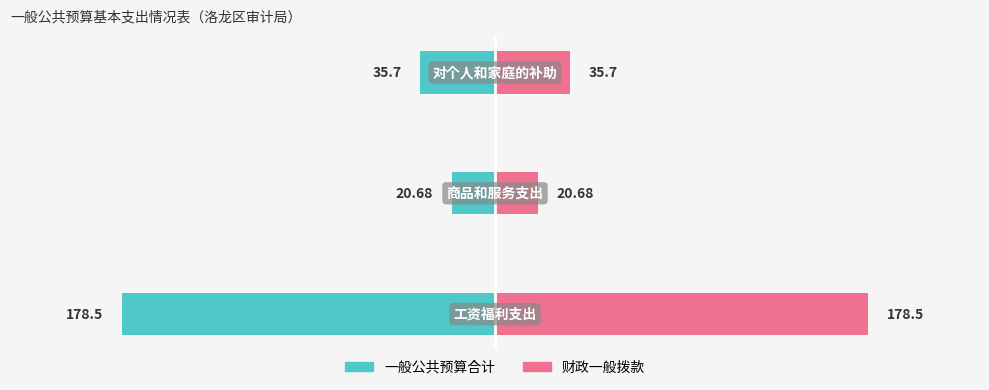

List the labels in order of 财政一般拨款 value, smallest first.

1, 2, 0